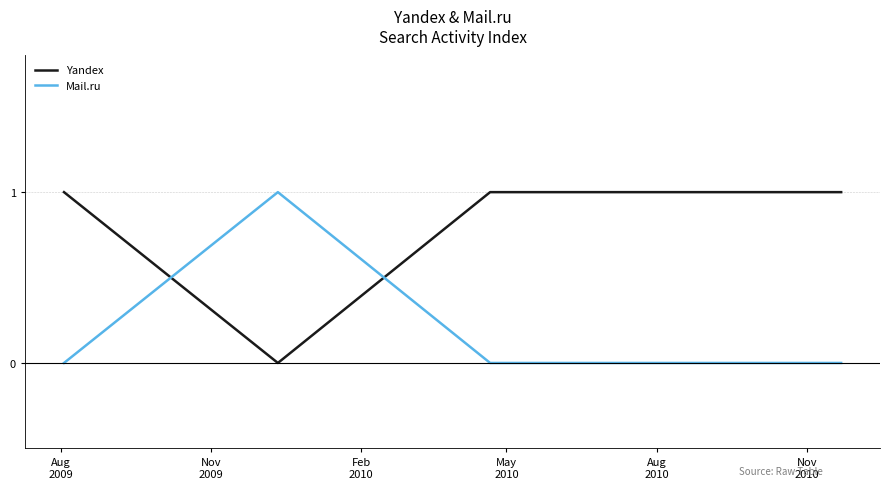

At how many categories does at least one series exceed 0?

4